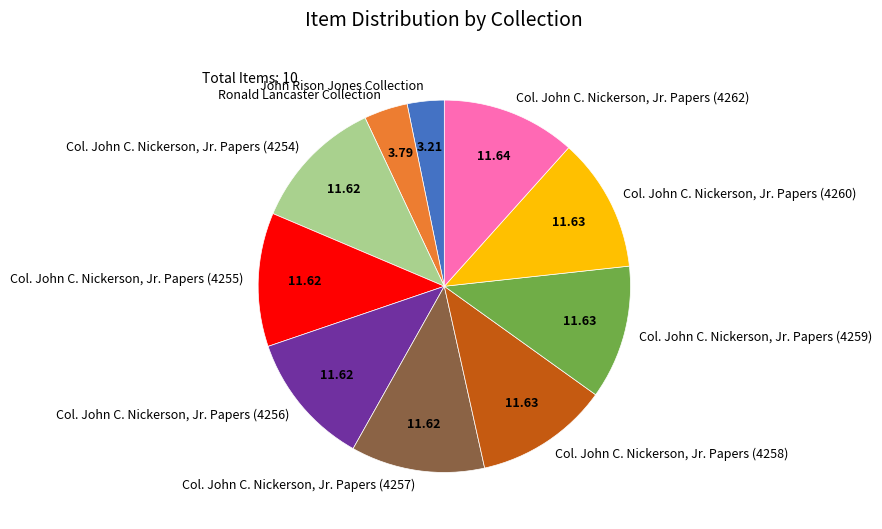

Is the sum of Col. John C. Nickerson, Jr. Papers (4258) and John Rison Jones Collection greater than half?

No